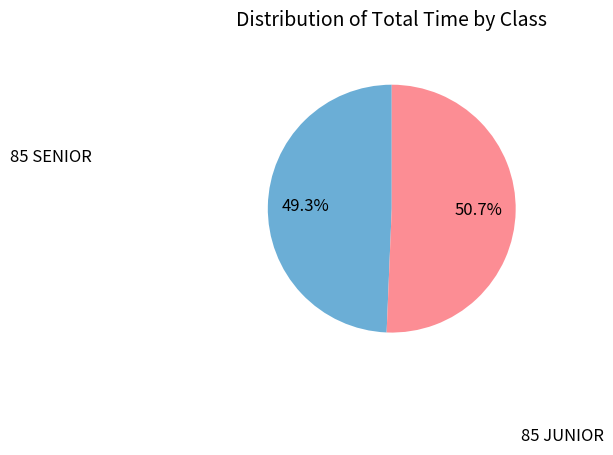

Is there any slice that represents more than half of the pie?

Yes